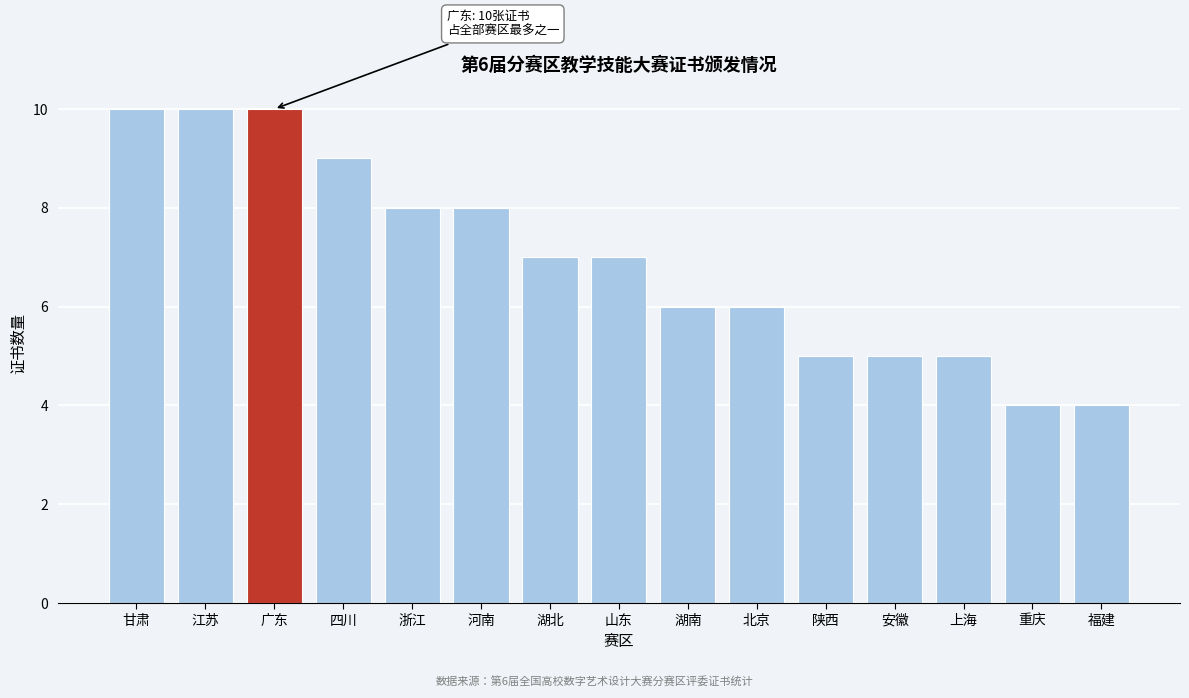

Reading right to left, list all the values displayed in this chart.

4	4	5	5	5	6	6	7	7	8	8	9	10	10	10